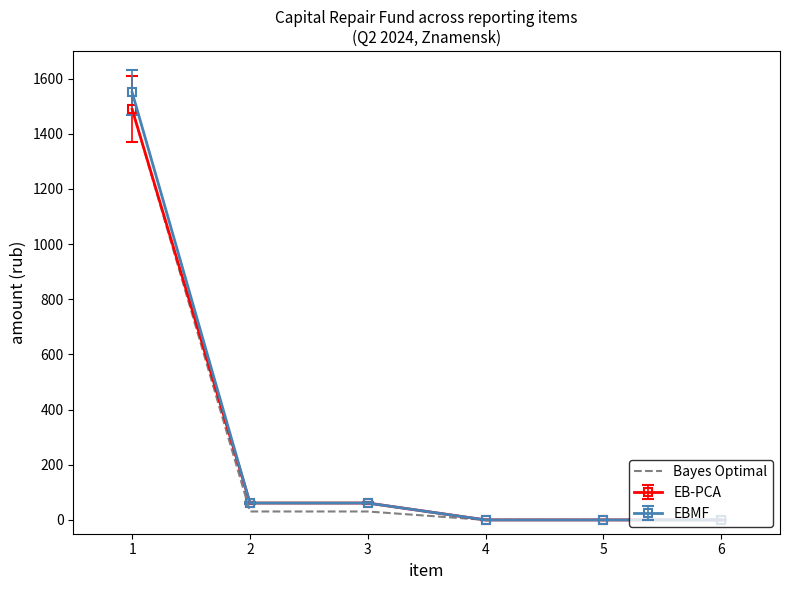

Which series has the widest spread of values?

EBMF